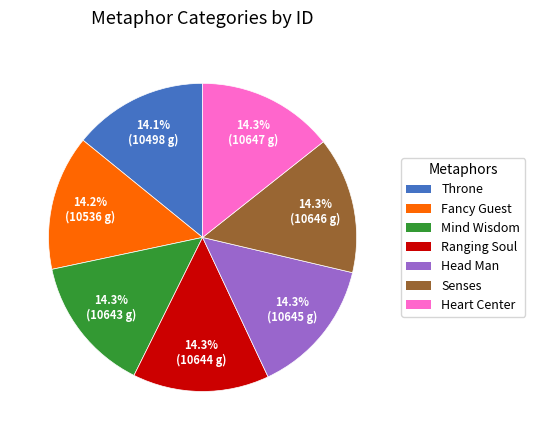

What percentage do Throne and Heart Center together represent?

28.5%